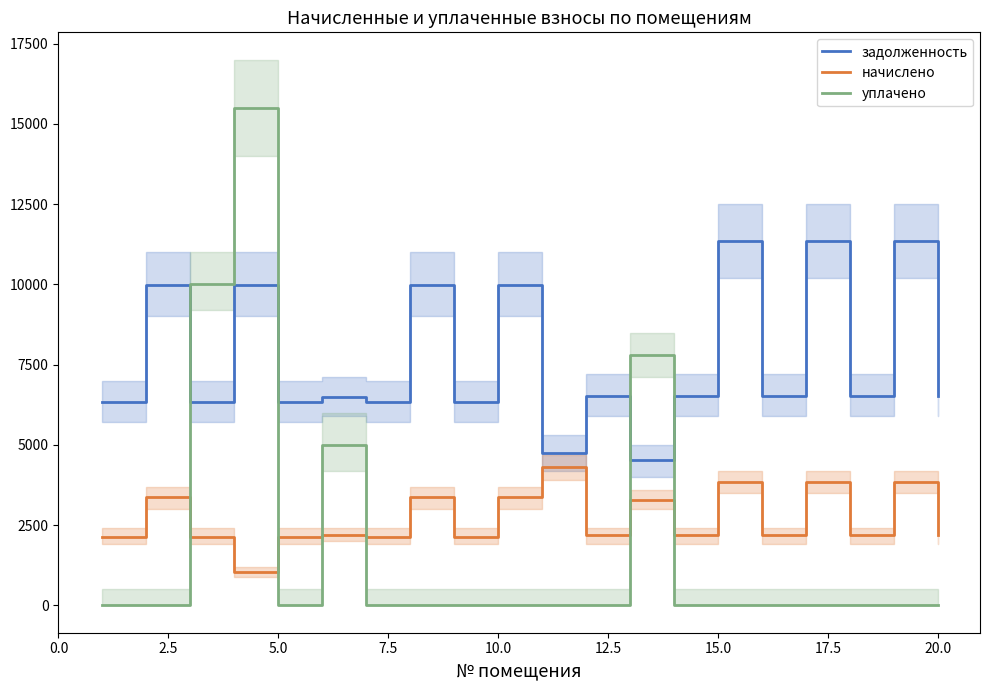

What is the difference between the maximum and minimum values in the уплачено series?

15491.2